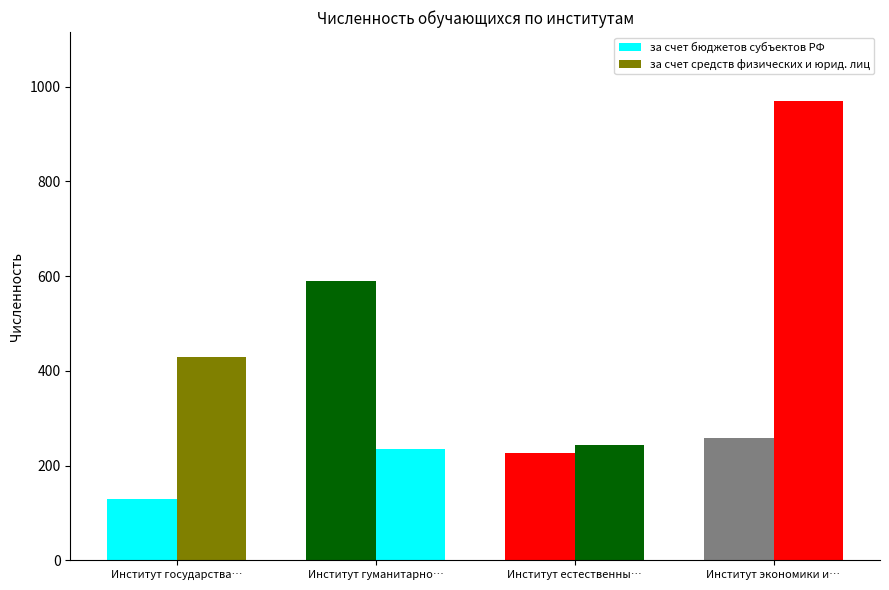

How many groups of bars are there?

4